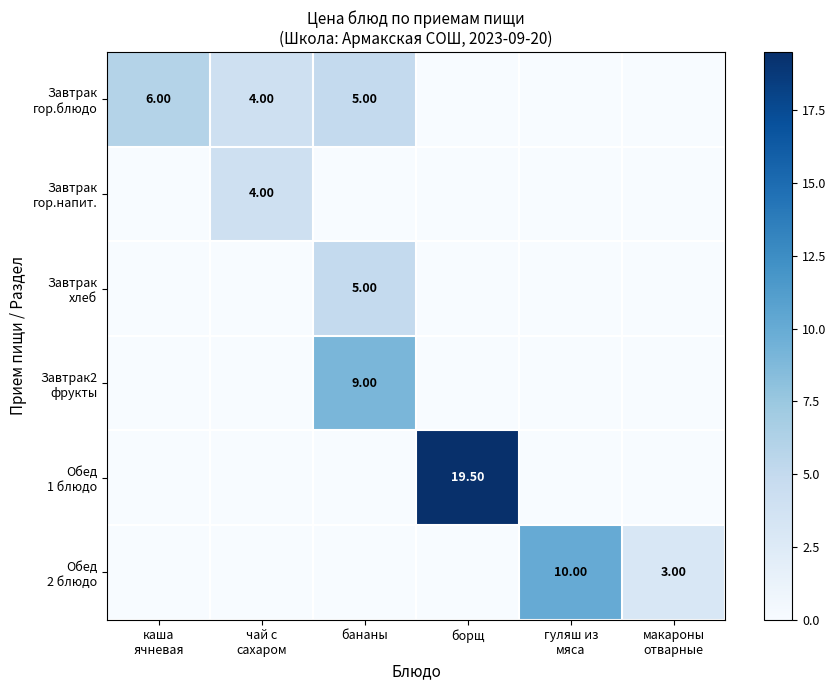

Rank the categories by Завтрак2 фрукты value from highest to lowest.

бананы, каша ячневая, чай с сахаром, борщ, гуляш из мяса, макароны отварные